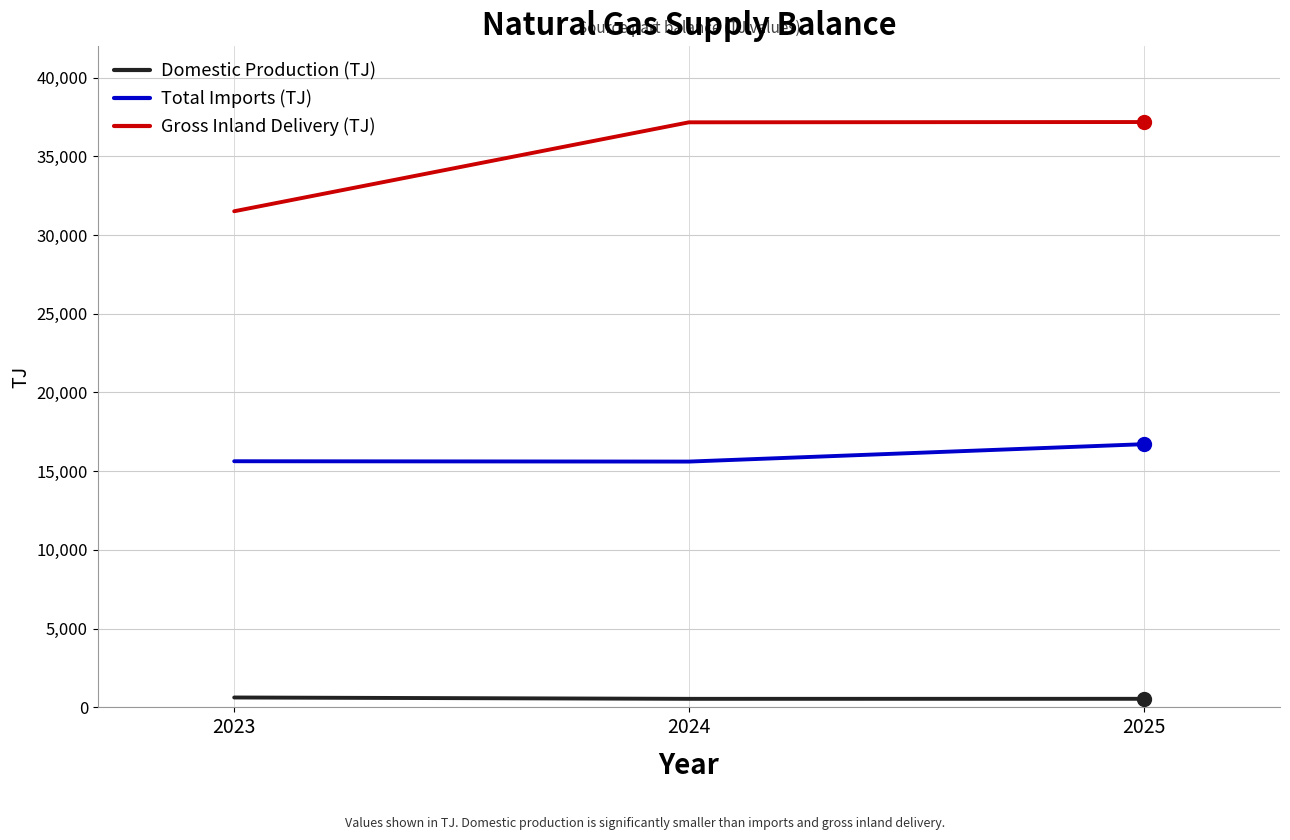

What are all the series names shown in the legend?

Domestic Production (TJ), Total Imports (TJ), Gross Inland Delivery (TJ)